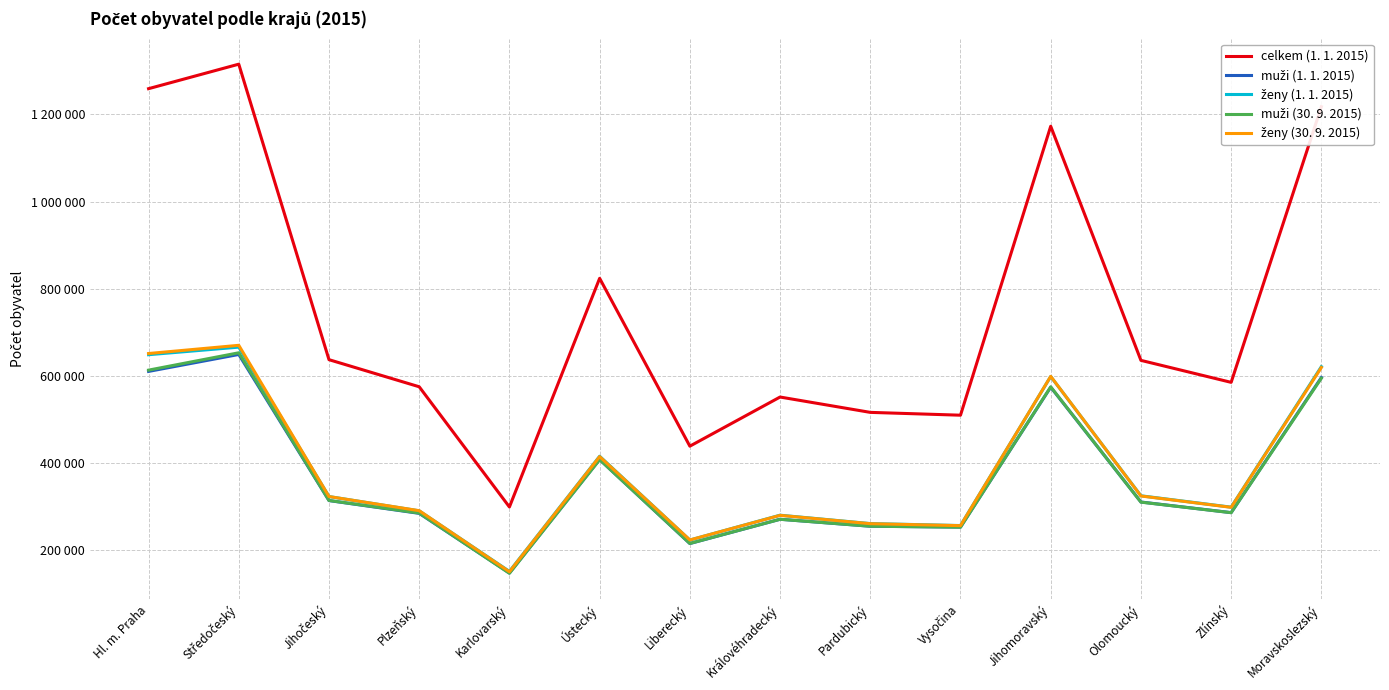

True or false: ženy (30. 9. 2015) and celkem (1. 1. 2015) cross at least once.

False